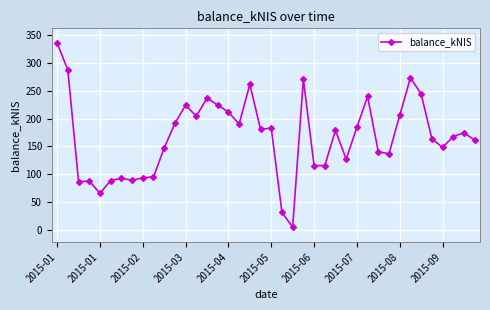

What is the greatest value displayed?

335.5